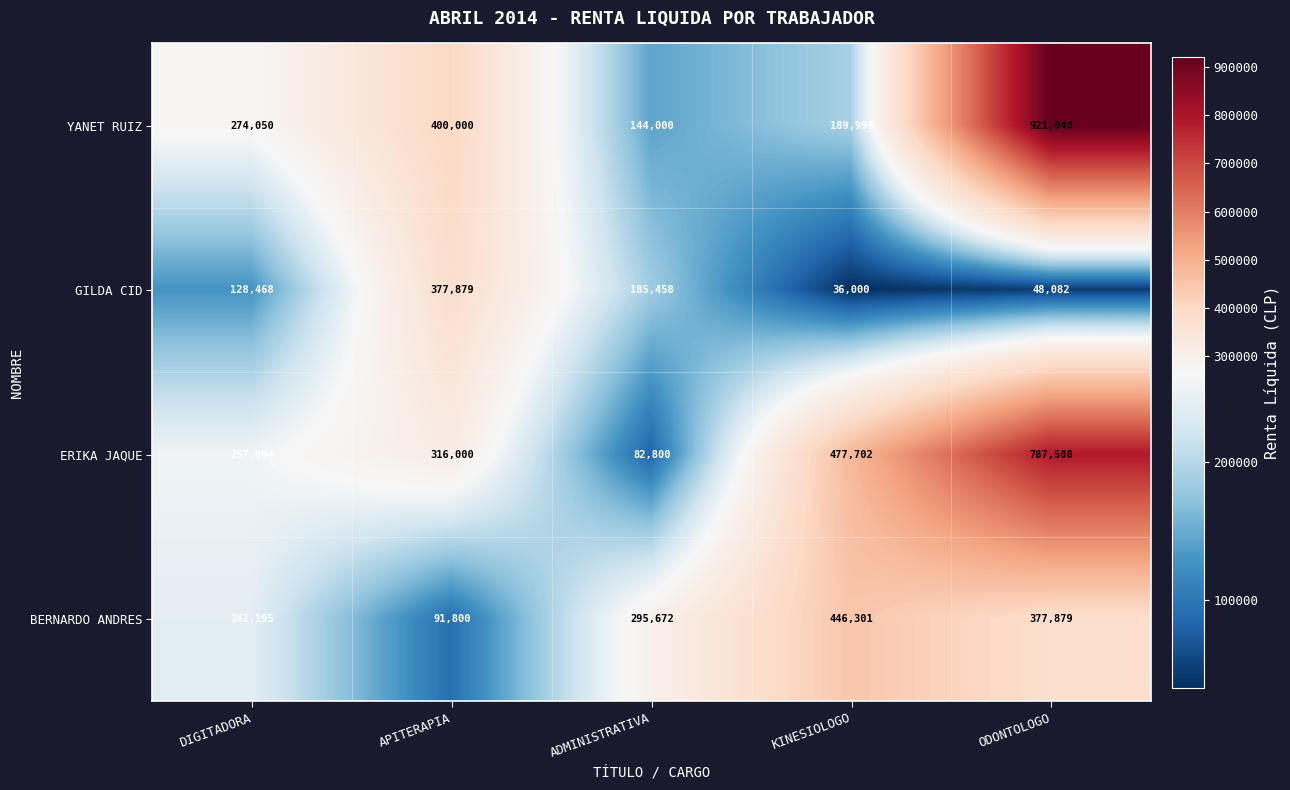

At which category does the chart reach its minimum across all series?

KINESIOLOGO